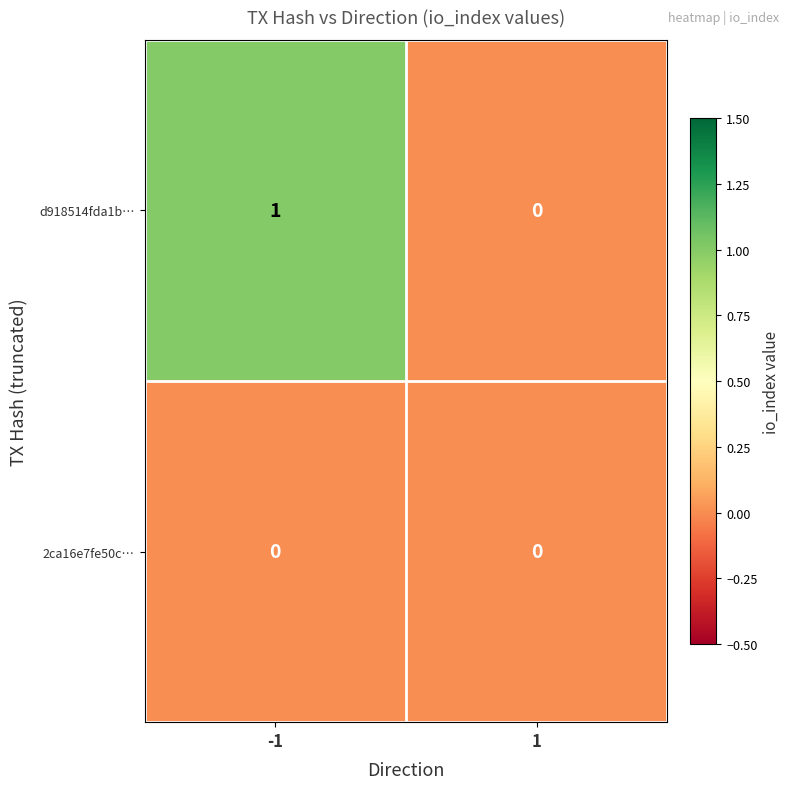

What is the difference between the highest and lowest values at -1?

1